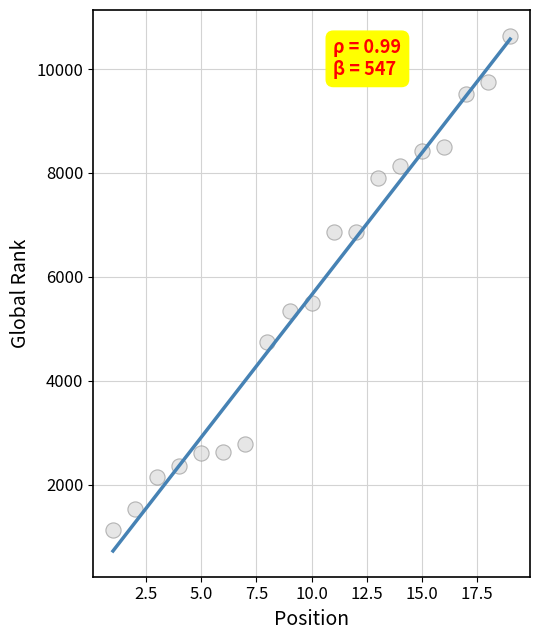

What Y value in the scatter plot is closest to 5879?

5493